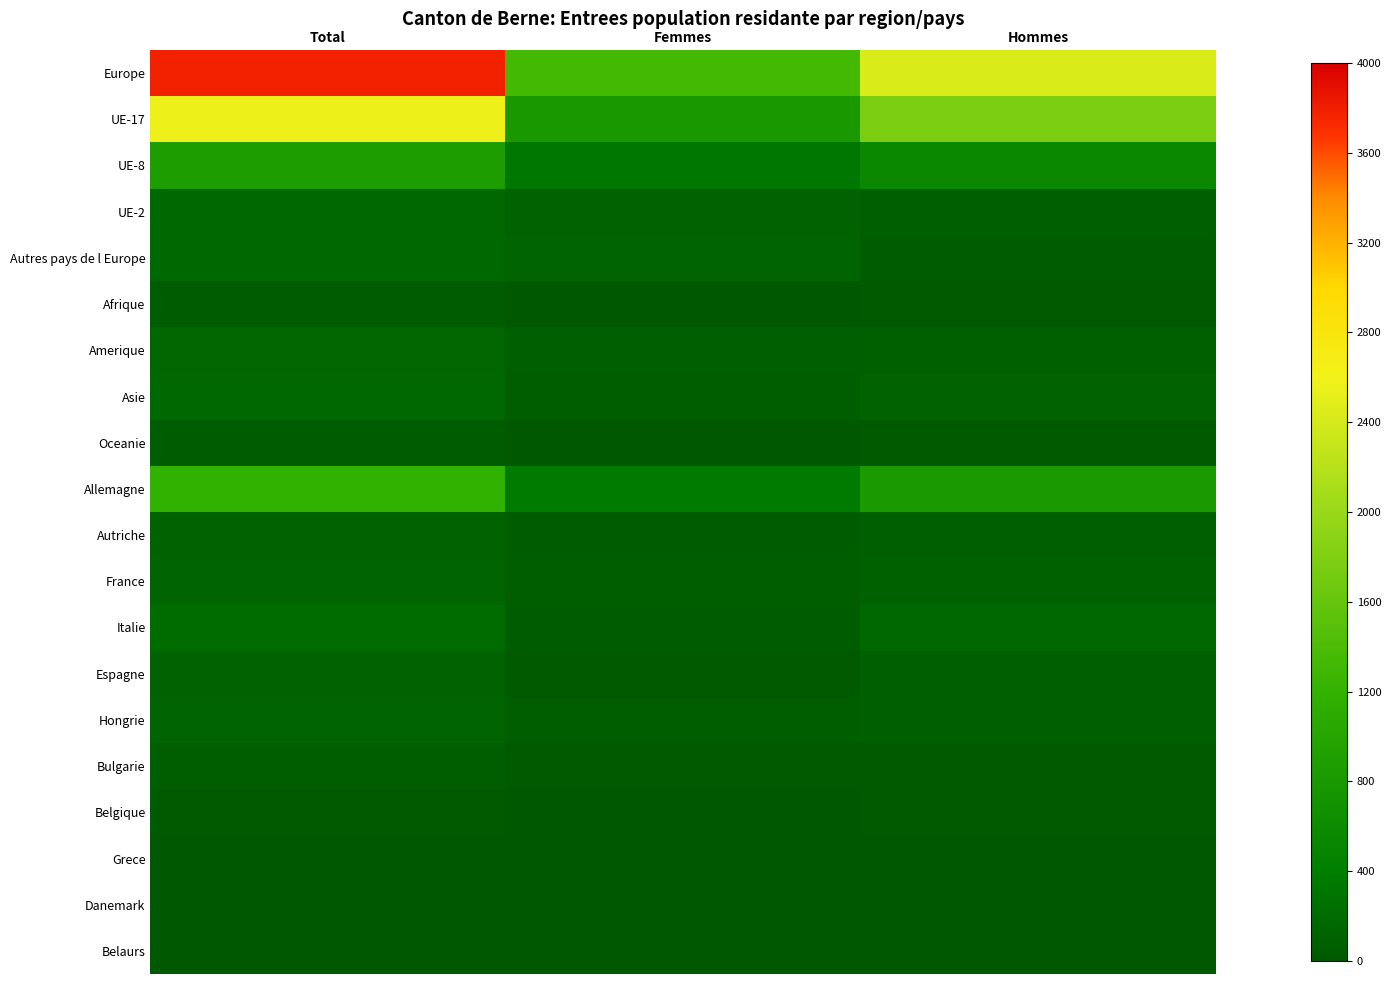

How many data points does each series have?

3